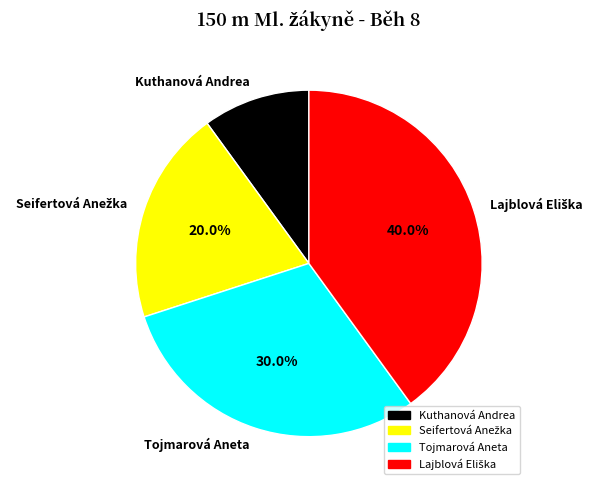

Approximately how many times larger is the value at Kuthanová Andrea compared to Tojmarová Aneta?

0.3